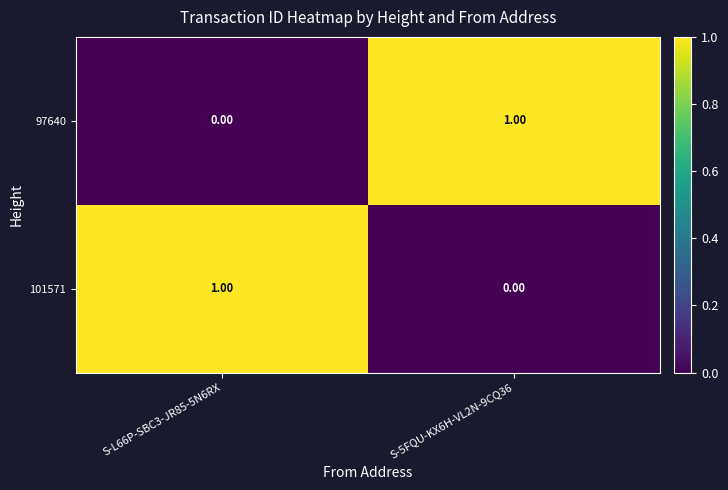

Rank the series at S-L66P-SBC3-JR85-5N6RX from highest to lowest value.

101571, 97640